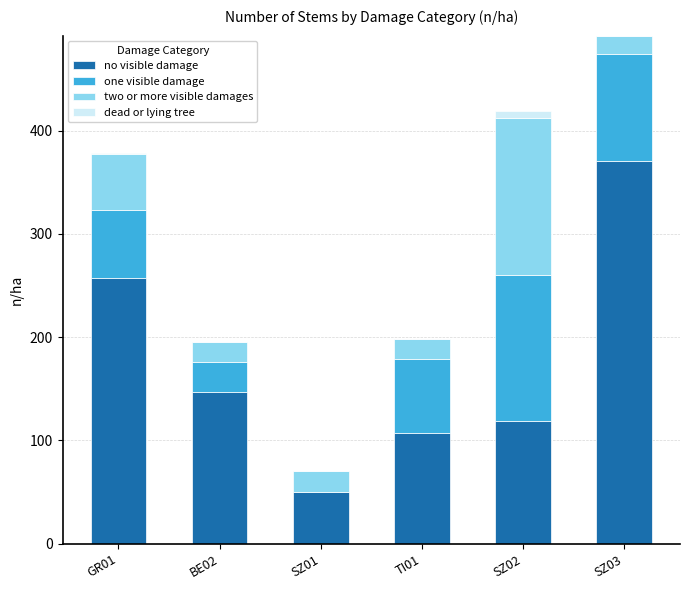

At which category is the sum across all series the highest?

SZ03